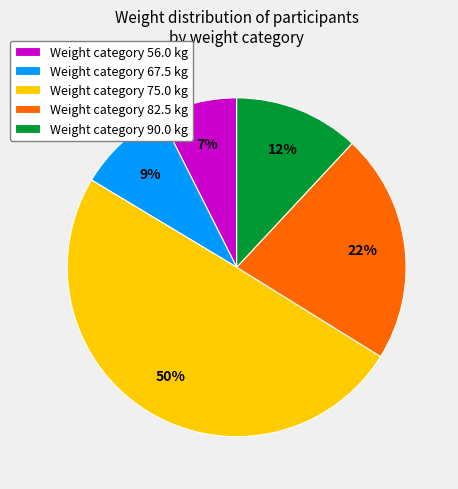

Which category has the smallest portion of the pie?

Weight category 56.0 kg